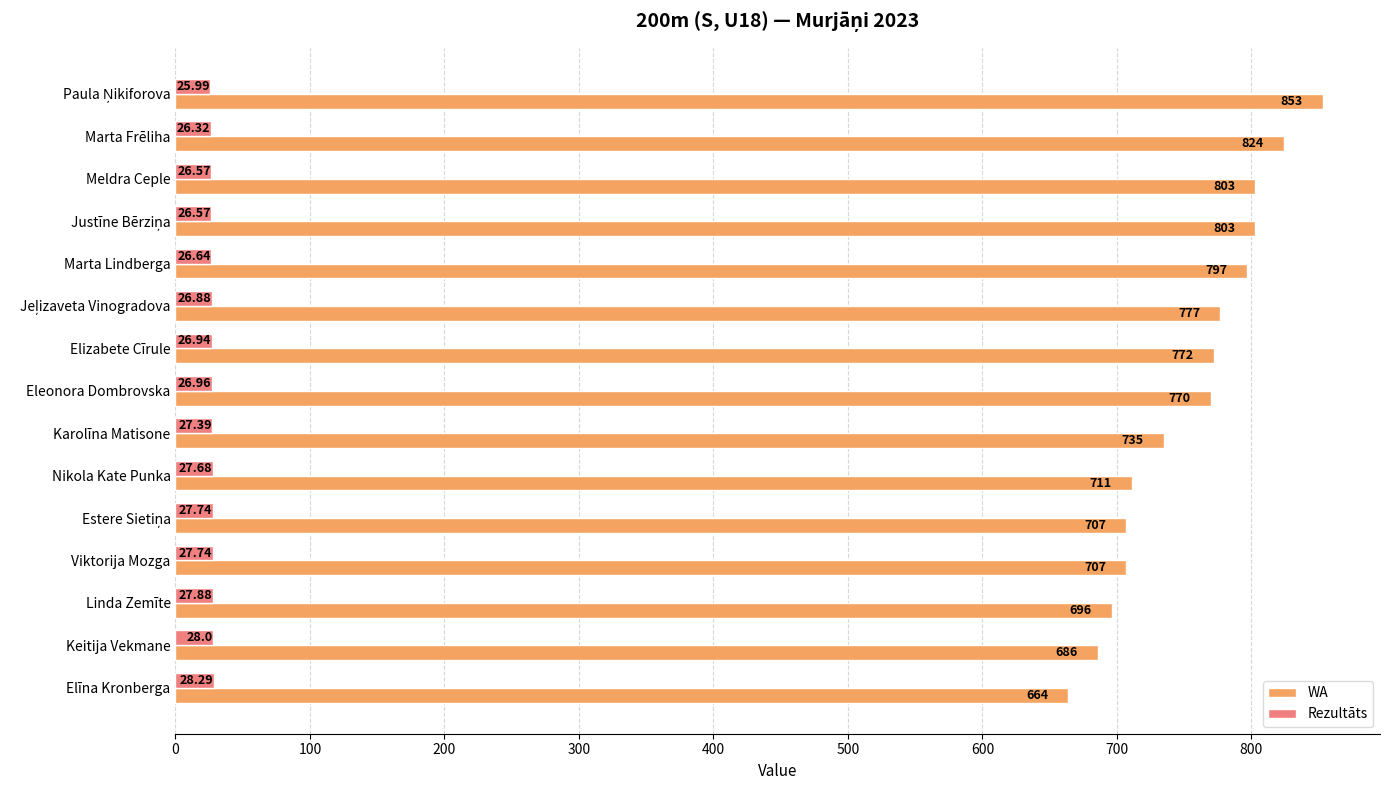

Which series has the largest range (max minus min)?

WA